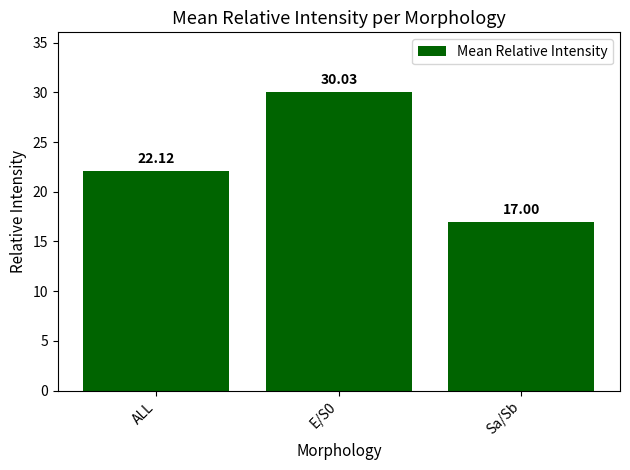

The value at ALL is 8.4. True or false?

False